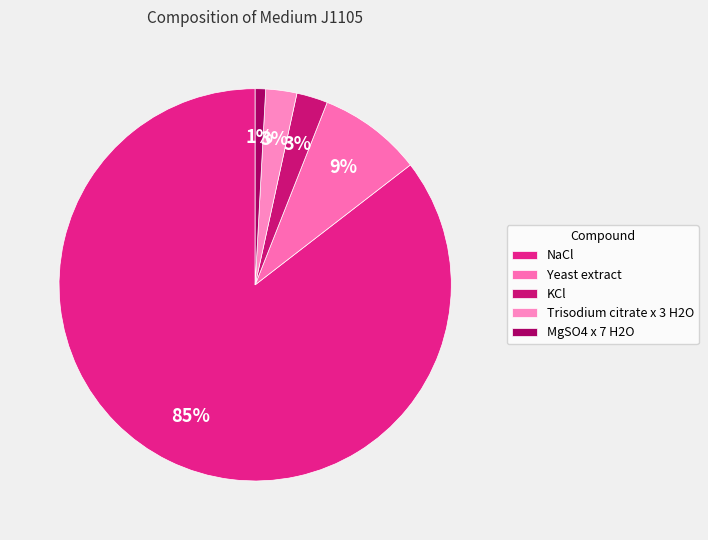

What is the smallest slice in the pie chart?

MgSO4 x 7 H2O